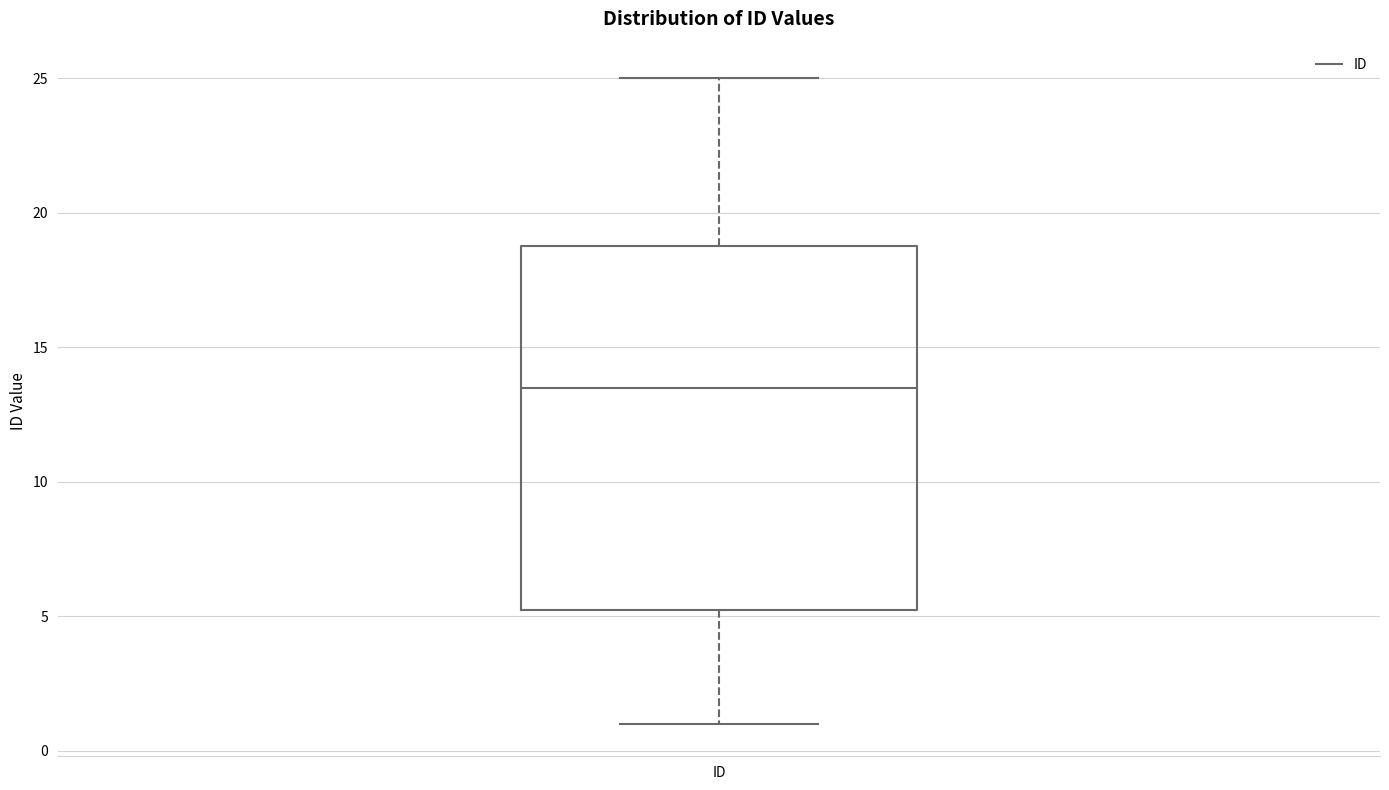

Transcribe this box plot: give where the median line is, the range the box spans, and where the two whiskers end, as read against the y-axis. The values are not printed on the chart, so give them approximately, as read against the axis.

median 13.5, box 5.5 to 19.0, whiskers 1.0 to 25.0